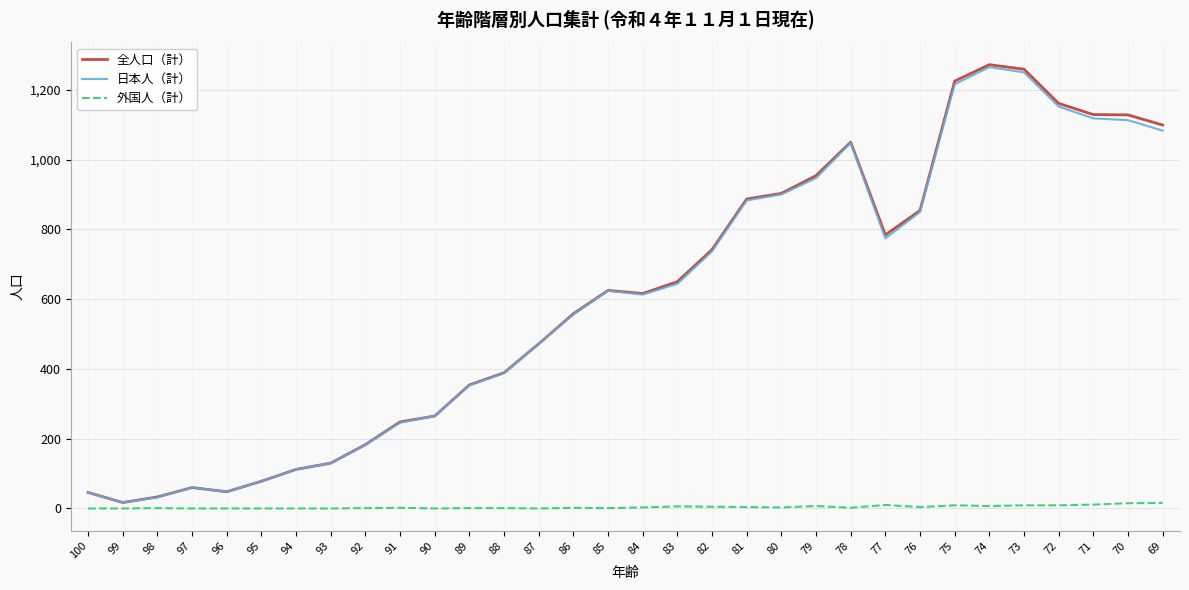

True or false: 外国人（計） has a value of 11 at 71.

True